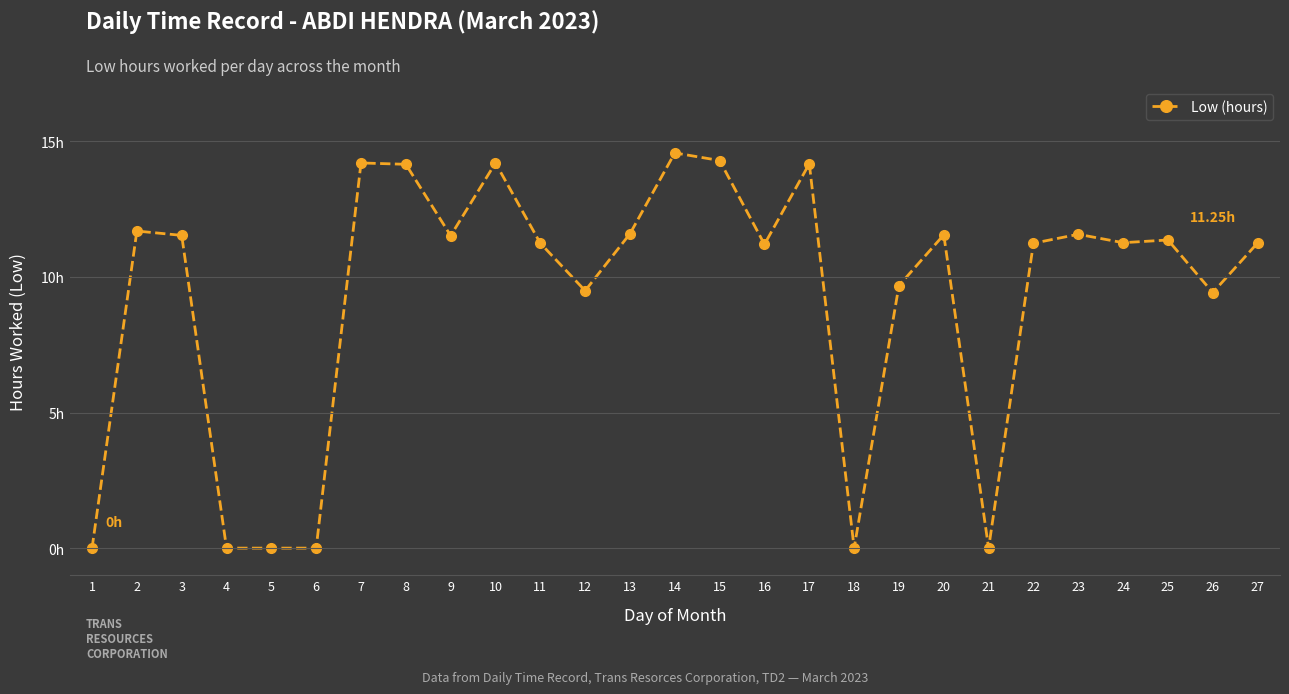

Is this an area chart (filled region under the line)?

No